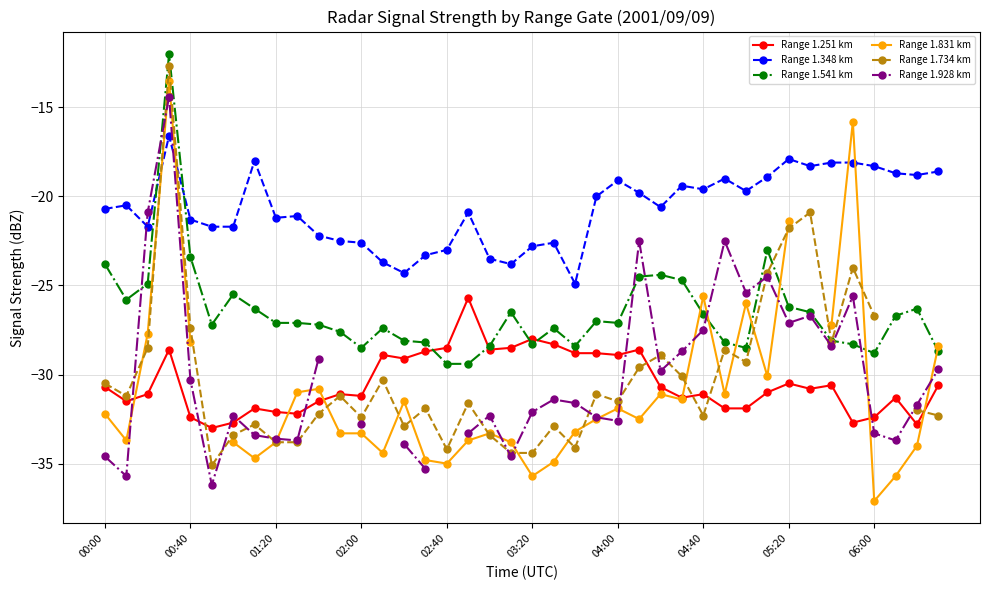

True or false: Range 1.348 km has more than 0 points higher than both neighbors.

True